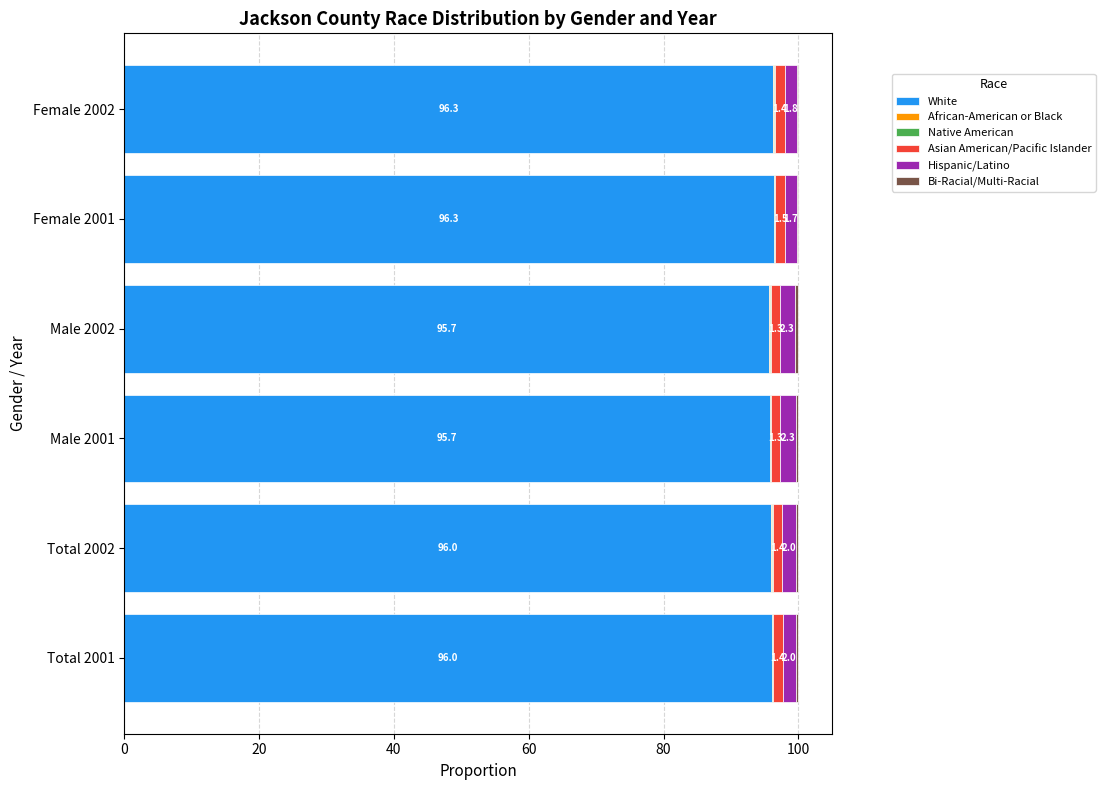

What value does the White series have at Total 2001?

96.0